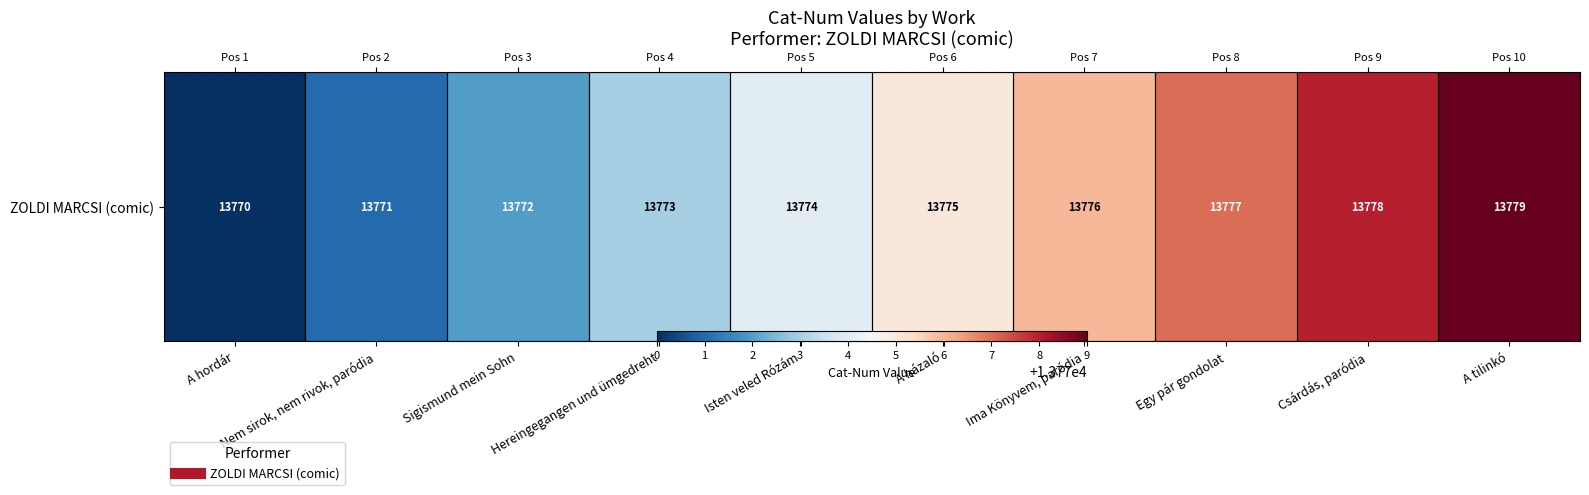

What is the change in value from Isten veled Rózám to Egy pár gondolat?

+3